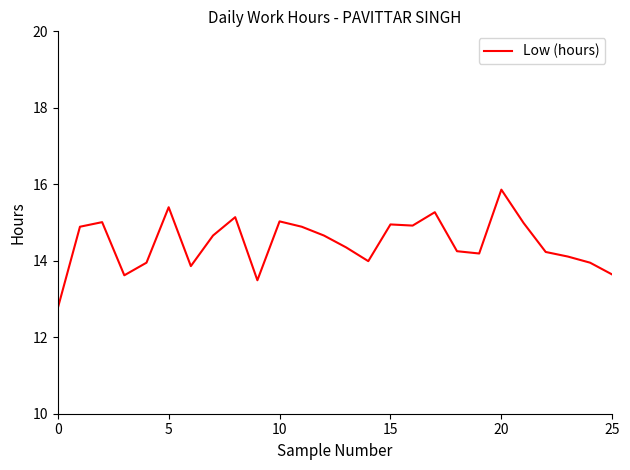

What is the minimum value shown in the chart?

12.8